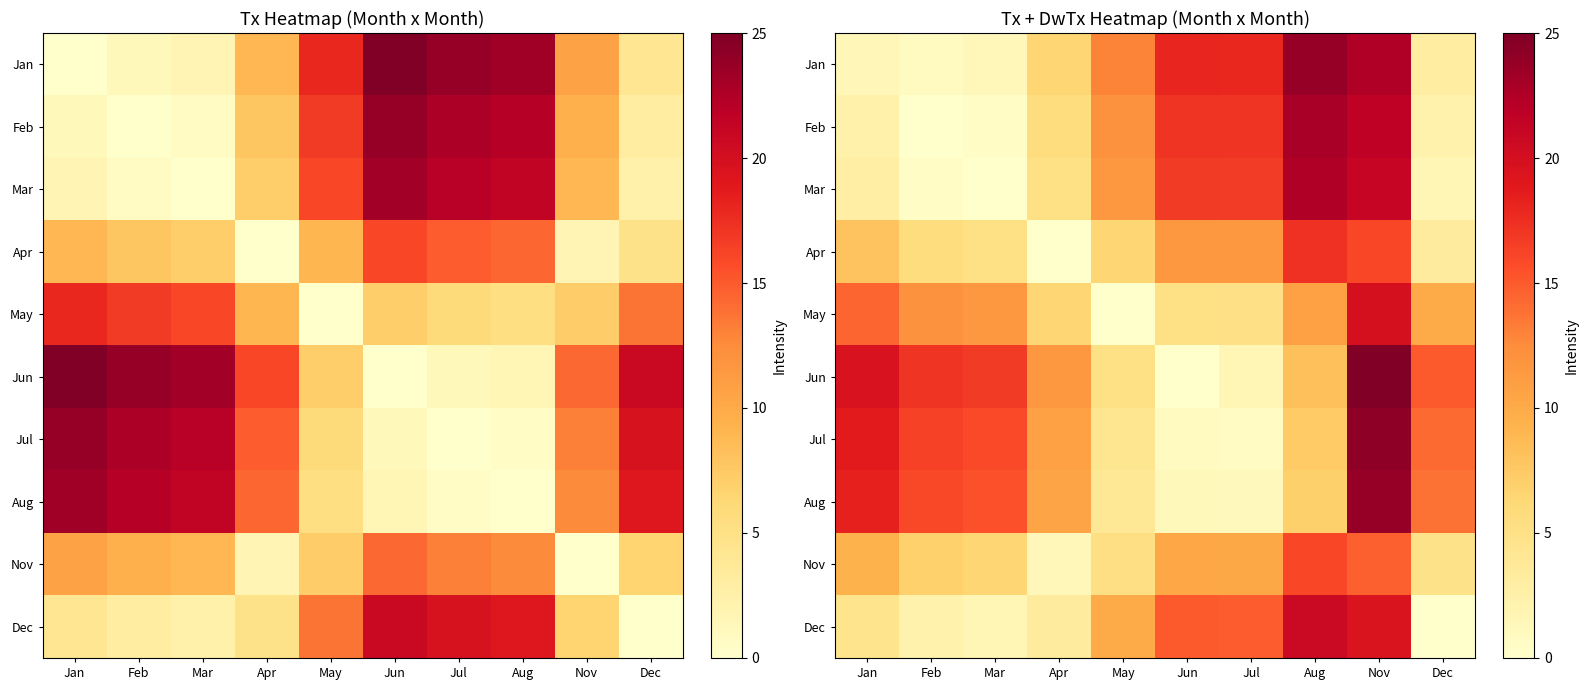

What is the difference between the highest and lowest values at Aug?

16.8